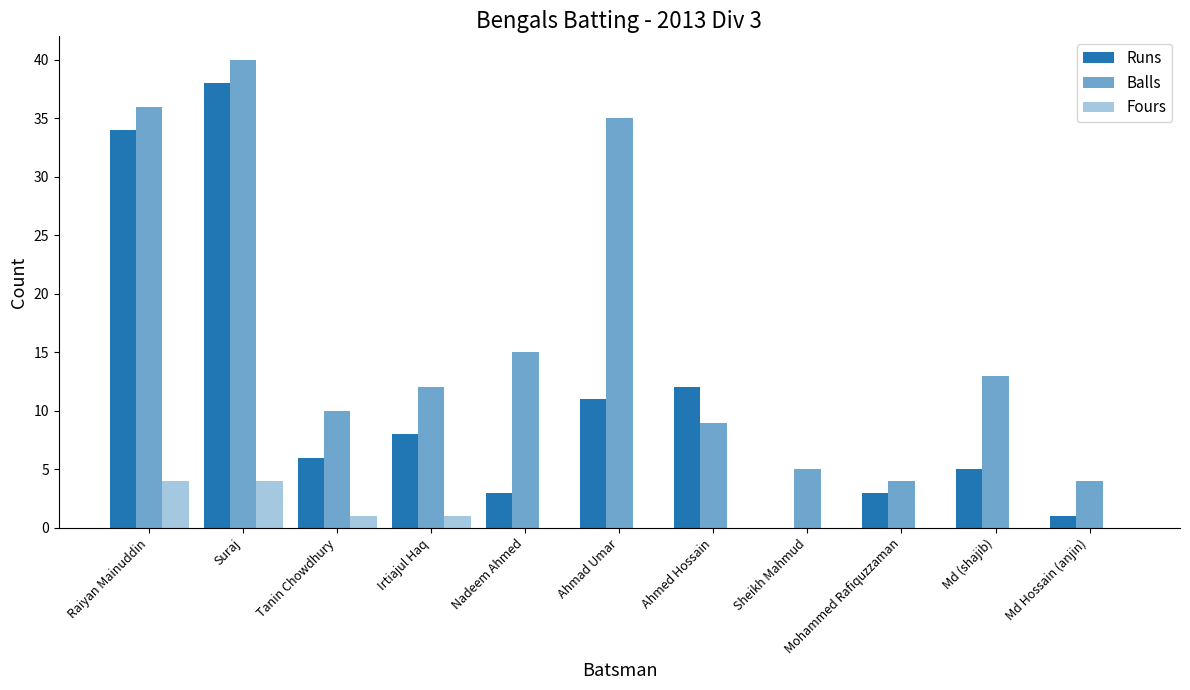

True or false: Runs has a value of 3 at Md (shajib).

False